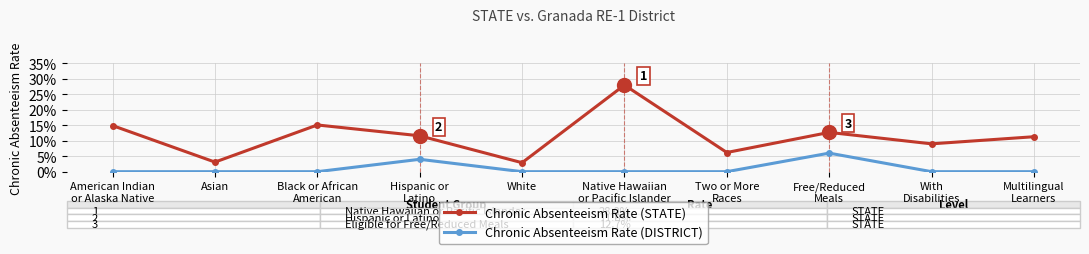

What is the label of the 5th point from the left?

White